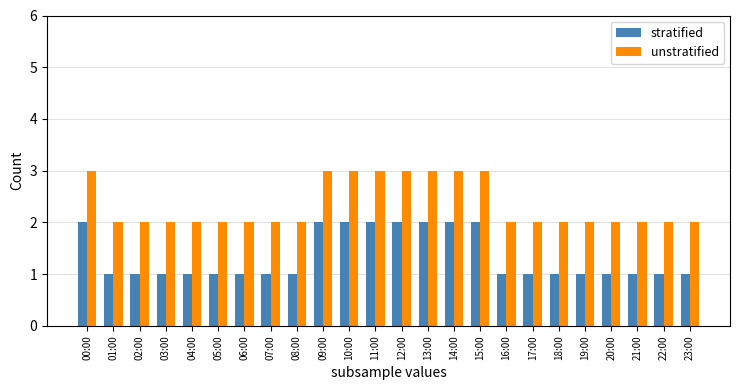

What is the minimum value shown in the chart?

1